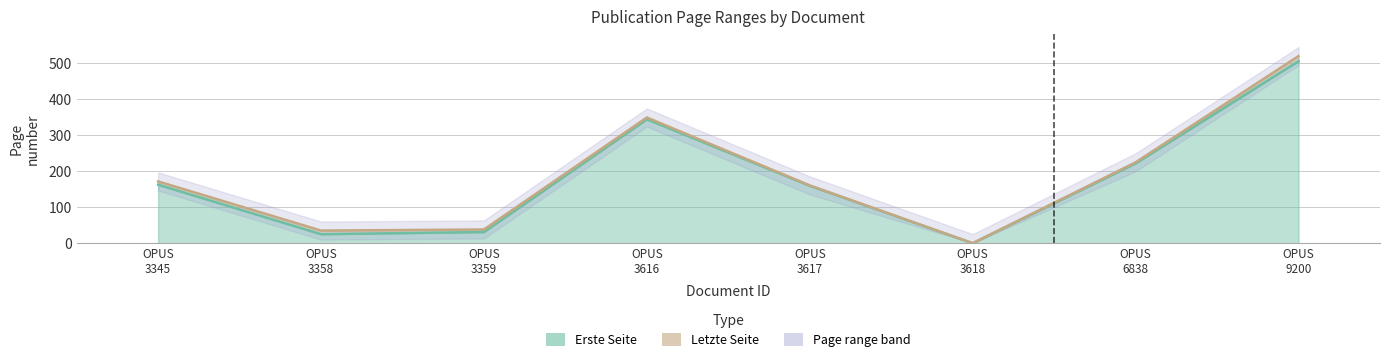

At which label is Erste Seite closest to 252?

OPUS4-6838